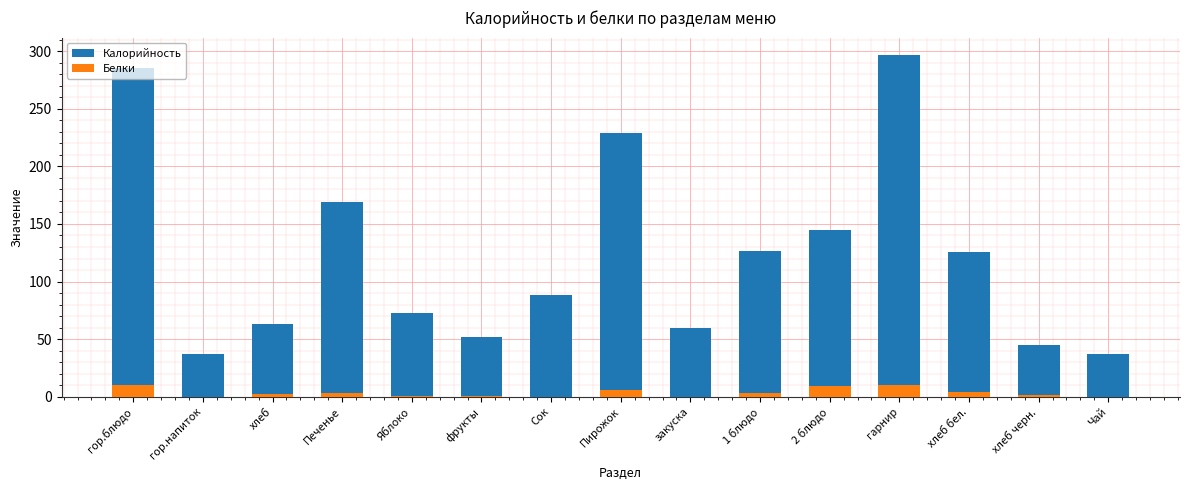

Reading left to right, extract all data points from this chart.

Калорийность: 285.0	37.3	62.9	168.9	73.0	52.0	88.0	229.0	60.0	126.3	144.8	296.9	125.7	44.8	37.3
Белки: 10.2	0.0	2.1	3.0	0.6	0.5	0.0	5.7	0.0	3.0	9.7	10.7	4.3	1.3	0.0